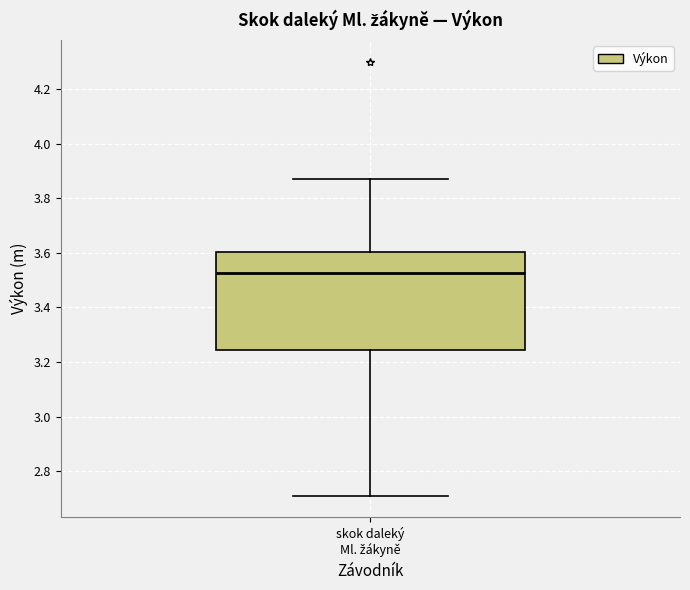

Transcribe this box plot: give where the median line is, the range the box spans, and where the two whiskers end, as read against the y-axis. The values are not printed on the chart, so give them approximately, as read against the axis.

median 3.52, box 3.24 to 3.60, whiskers 2.72 to 3.88